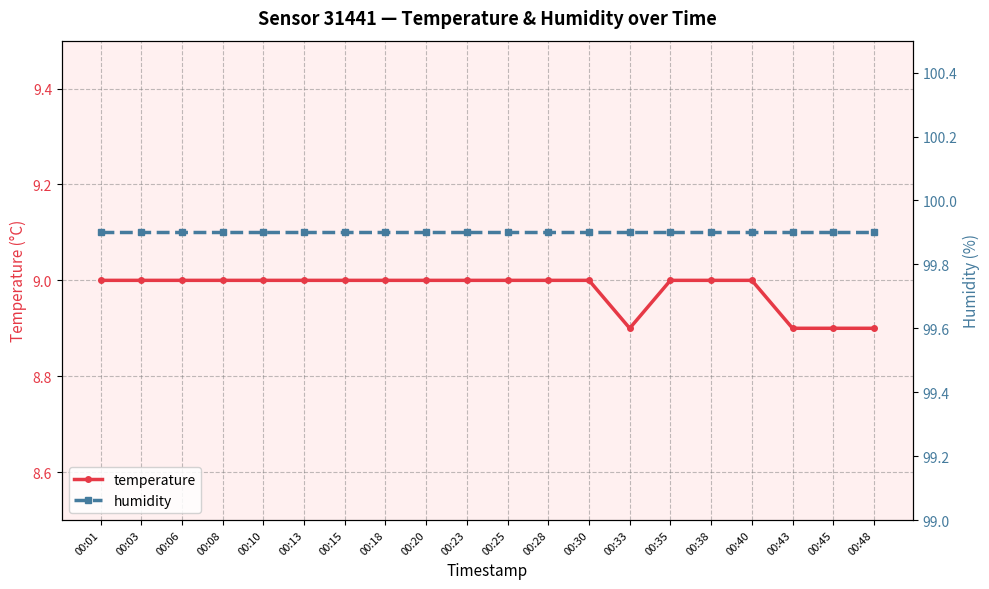

Is this an area chart (filled region under the line)?

No